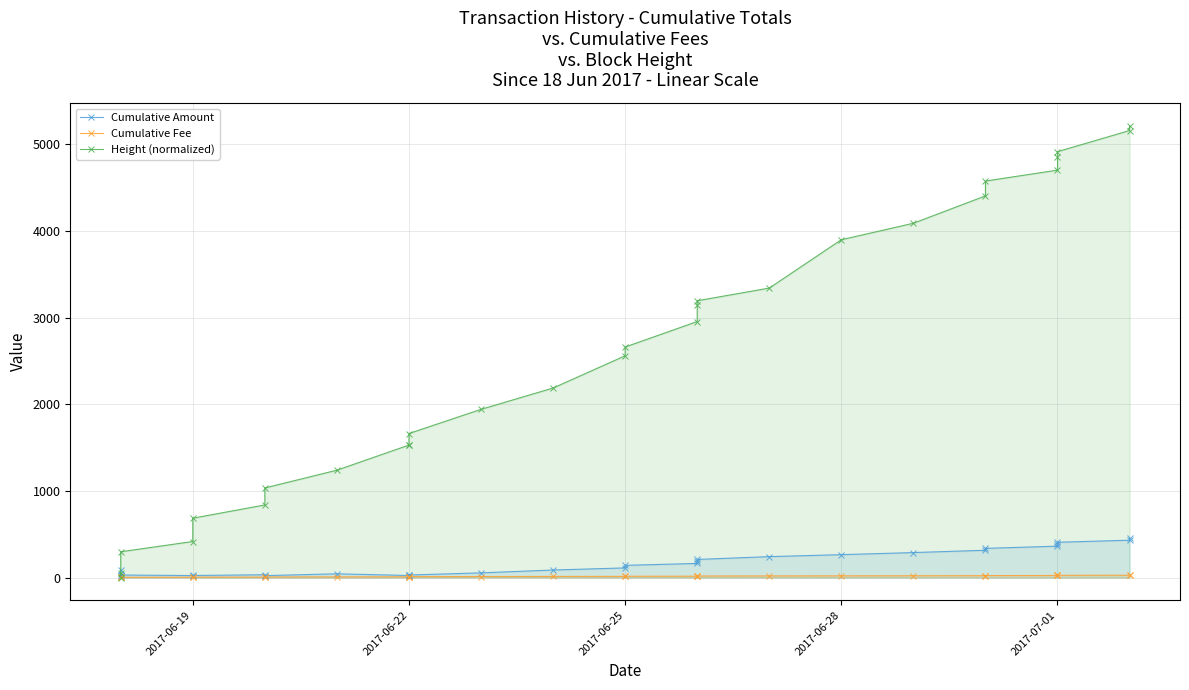

What is the lowest value of the Cumulative Fee series?

1.0